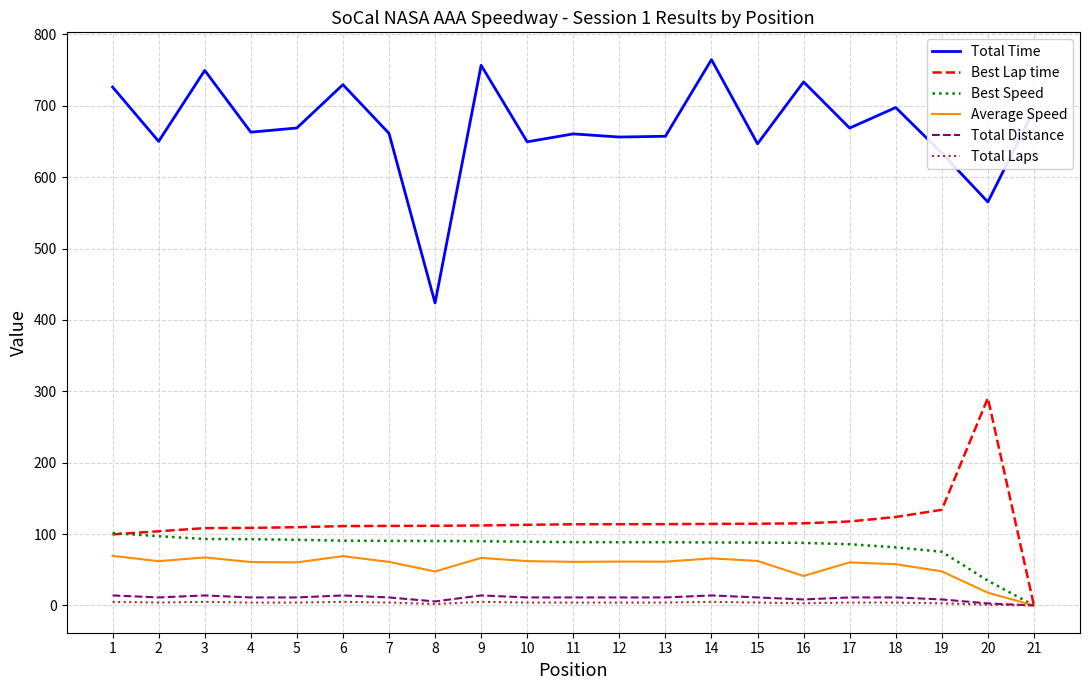

At how many categories does at least one series exceed 345?

21